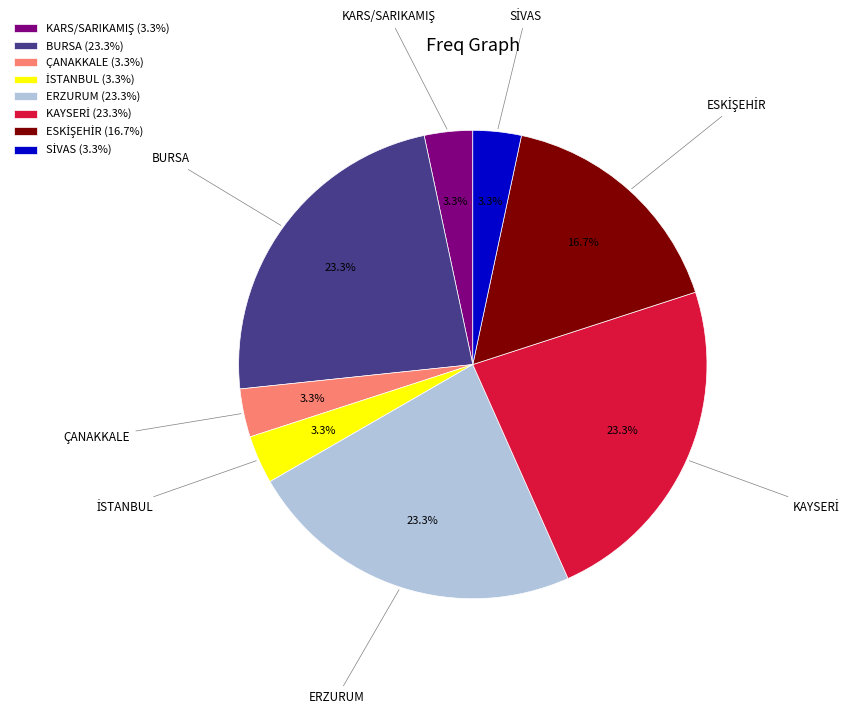

What portion of the pie excludes ERZURUM (23.3%)?

76.7%